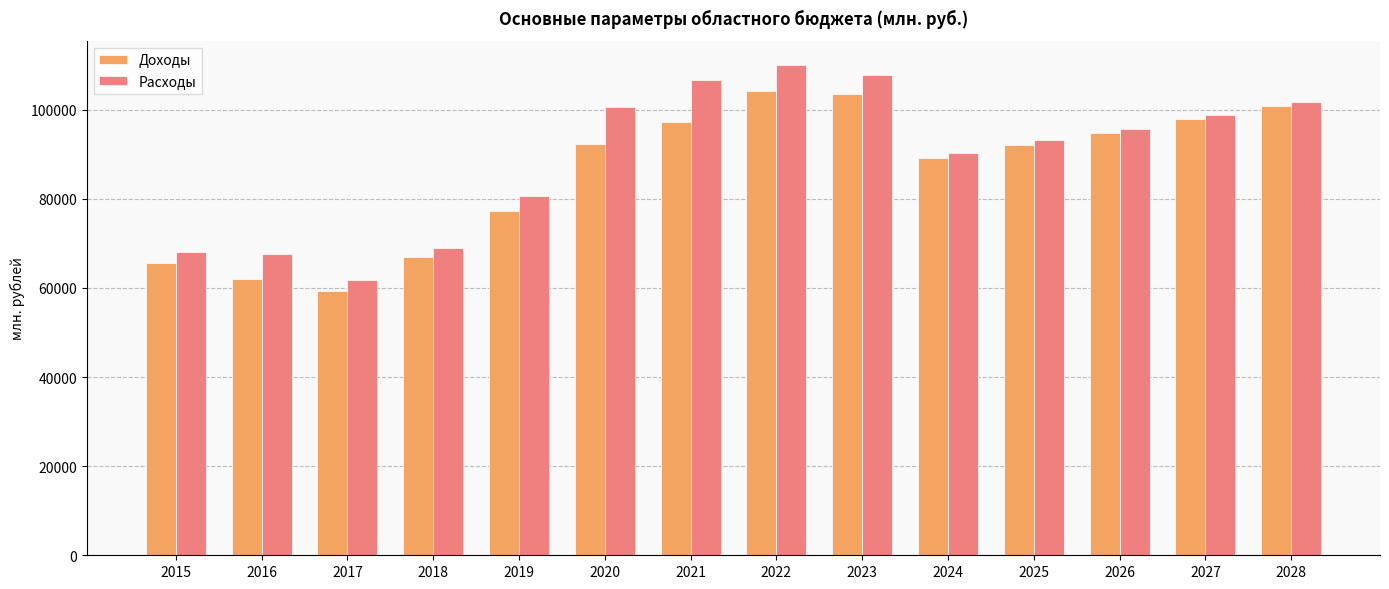

At which label is Доходы closest to 81652?

2019